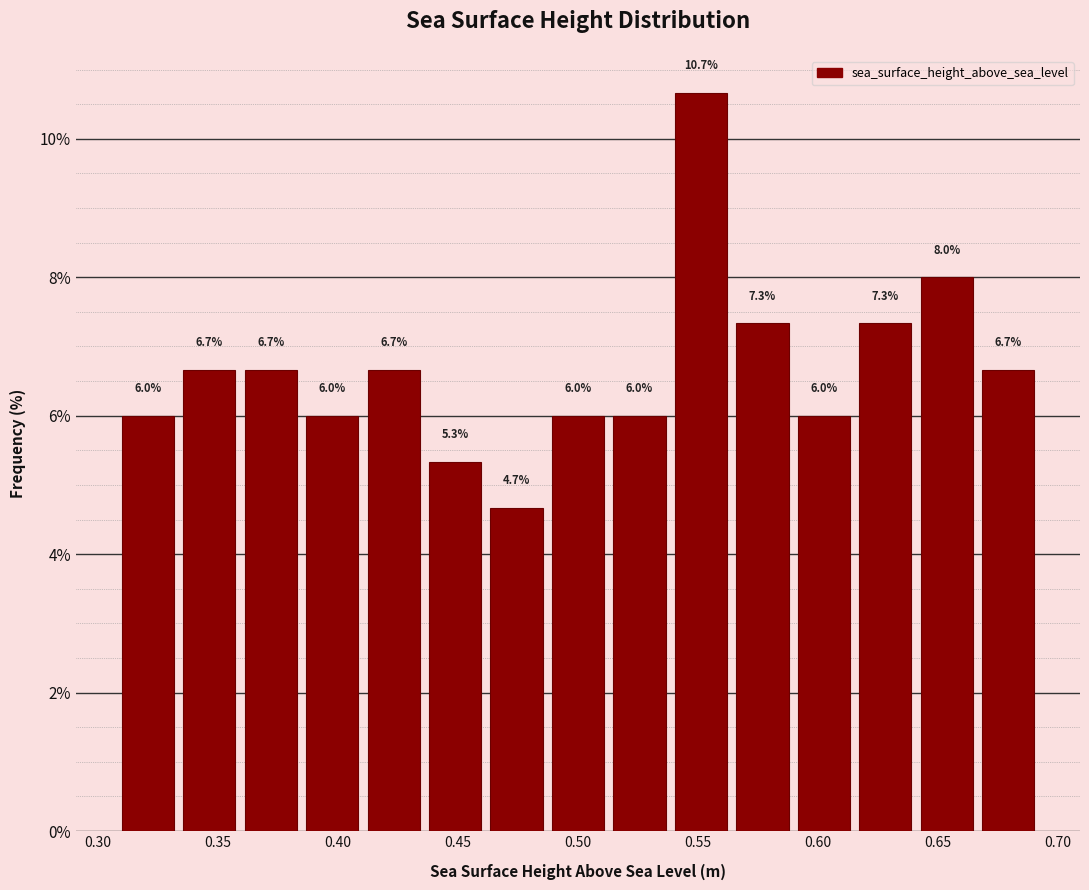

Reading left to right, list every bar in this chart as the range it spans on the x-axis followed by its height. The bar edges are not printed on the chart, so give them approximately, as read against the axis.

0.310 to 0.335: 6.0
0.335 to 0.360: 6.7
0.360 to 0.385: 6.7
0.385 to 0.410: 6.0
0.410 to 0.435: 6.7
0.435 to 0.460: 5.3
0.460 to 0.485: 4.7
0.485 to 0.515: 6.0
0.515 to 0.540: 6.0
0.540 to 0.565: 10.7
0.565 to 0.590: 7.3
0.590 to 0.615: 6.0
0.615 to 0.640: 7.3
0.640 to 0.665: 8.0
0.665 to 0.690: 6.7